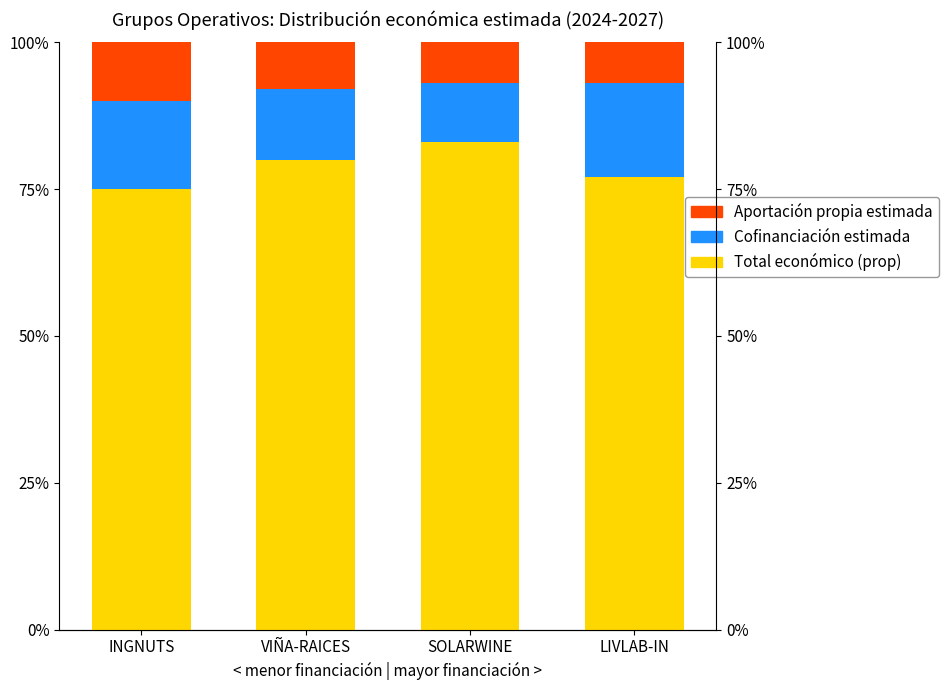

At LIVLAB-IN, list the series in order from smallest to largest.

Aportación propia estimada, Cofinanciación estimada, Total económico (prop)